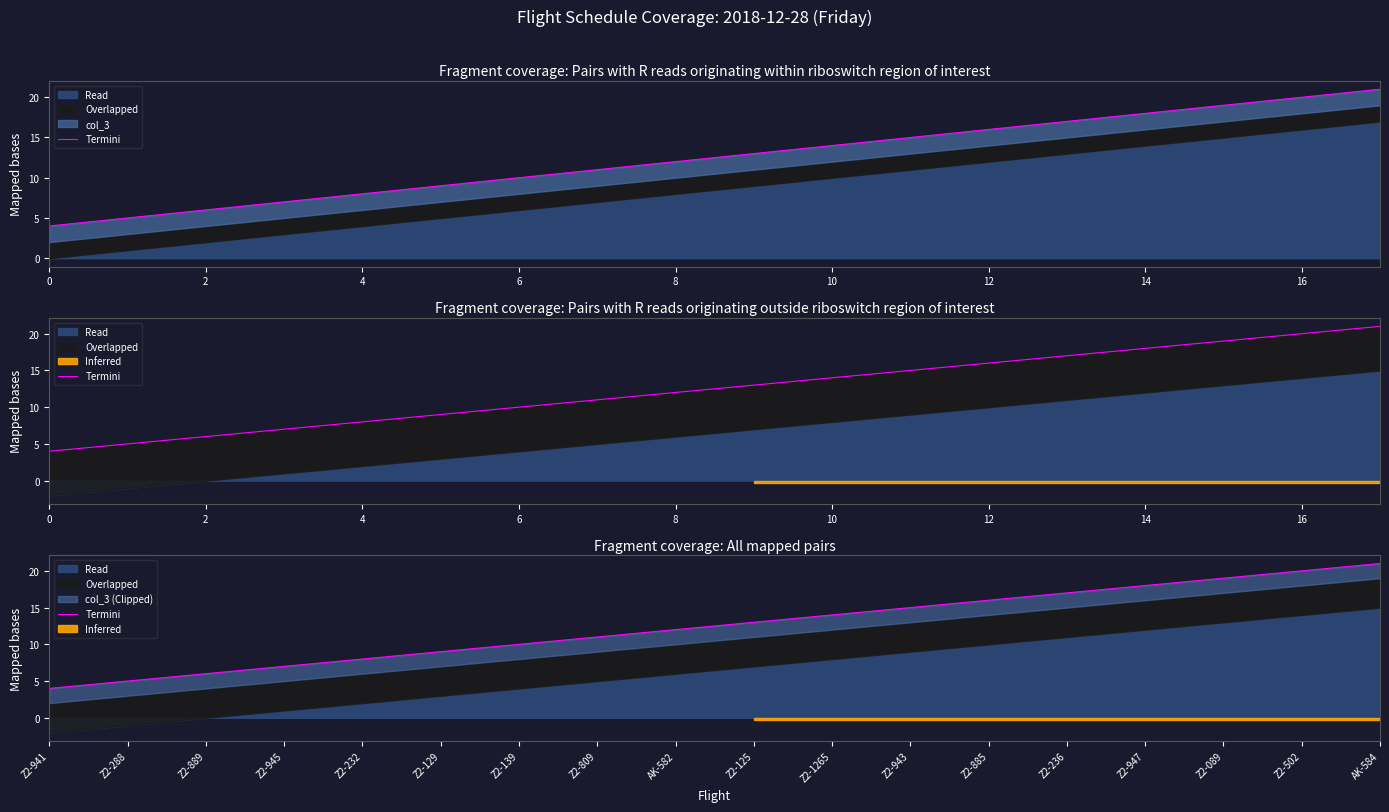

What is the difference between the second highest and second lowest values?

15